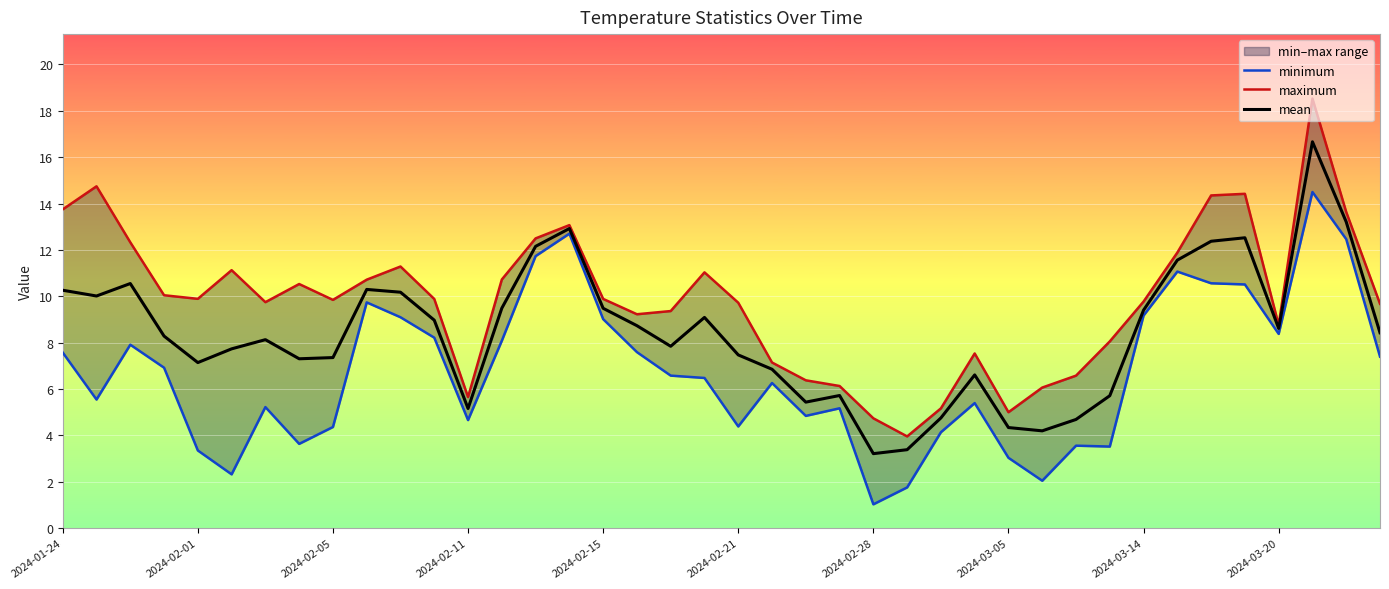

What is the maximum value for mean?

16.7